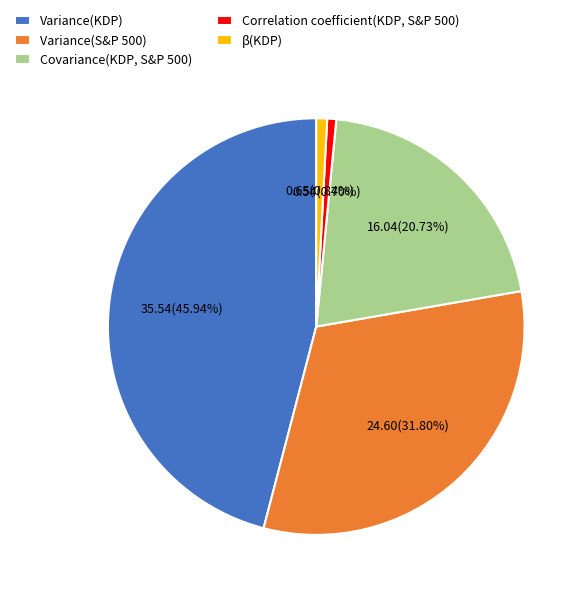

Does any single category account for the majority?

No